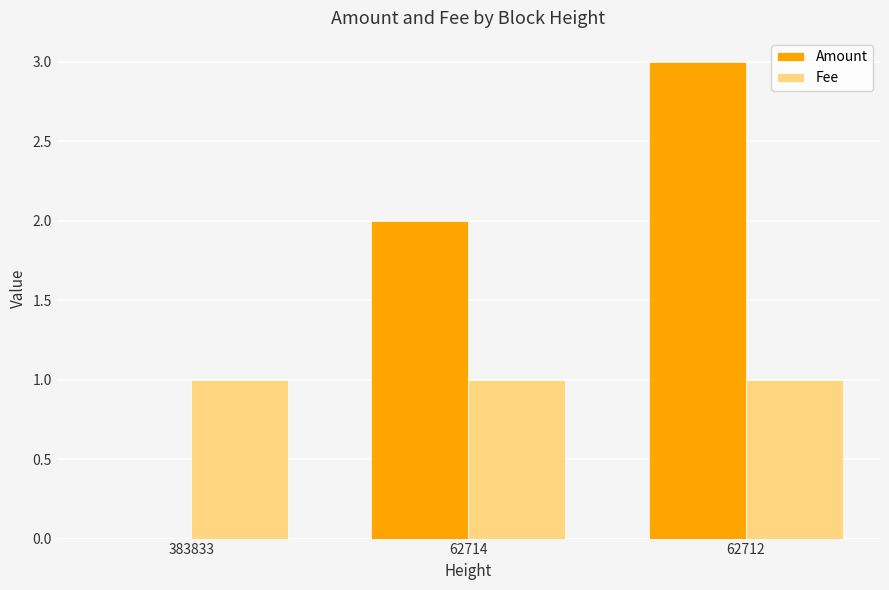

Is the value of Amount at 62714 greater than the value of Fee at 383833?

Yes